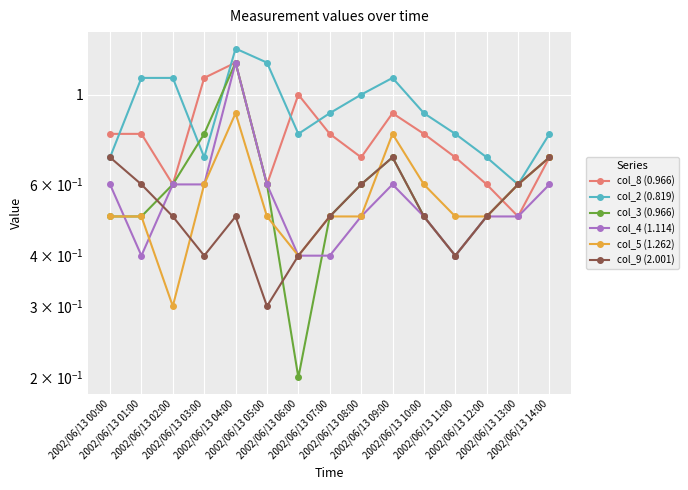

At which category does col_5 (1.262) reach its first local valley?

2002/06/13 02:00